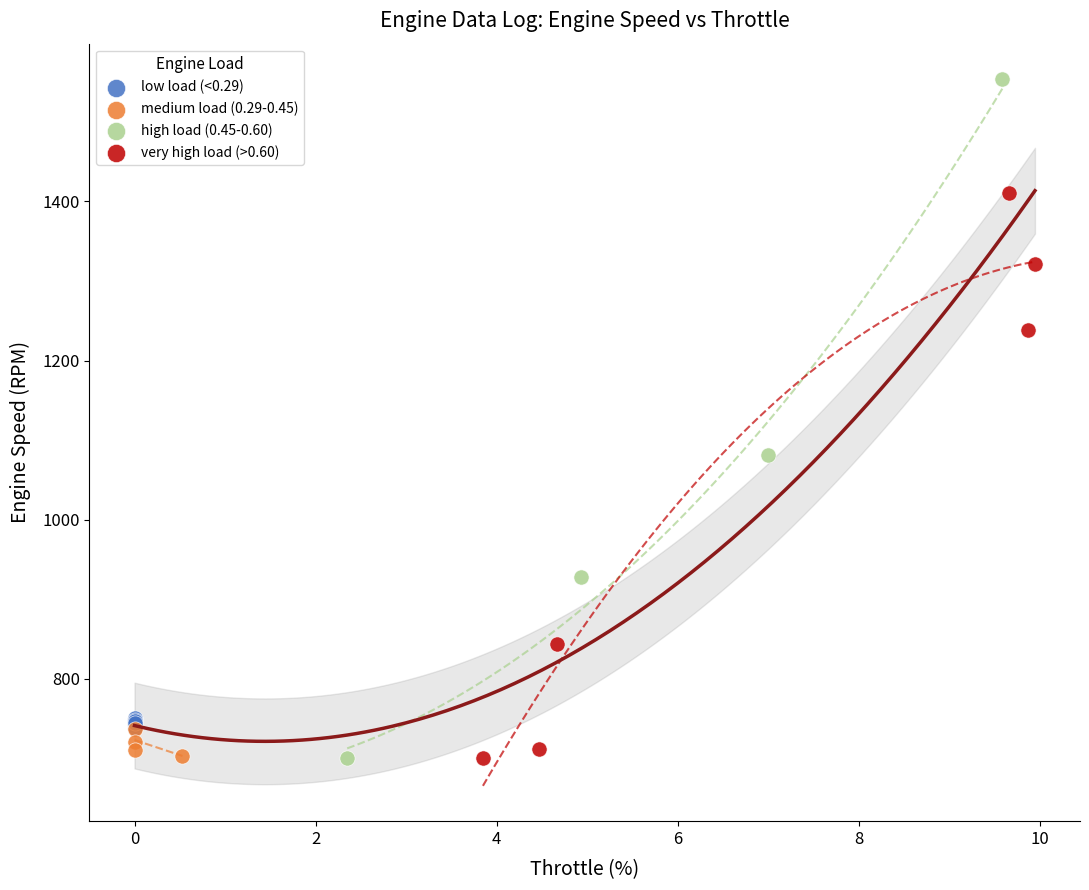

Which series has the widest spread of Y values?

high load (0.45-0.60)